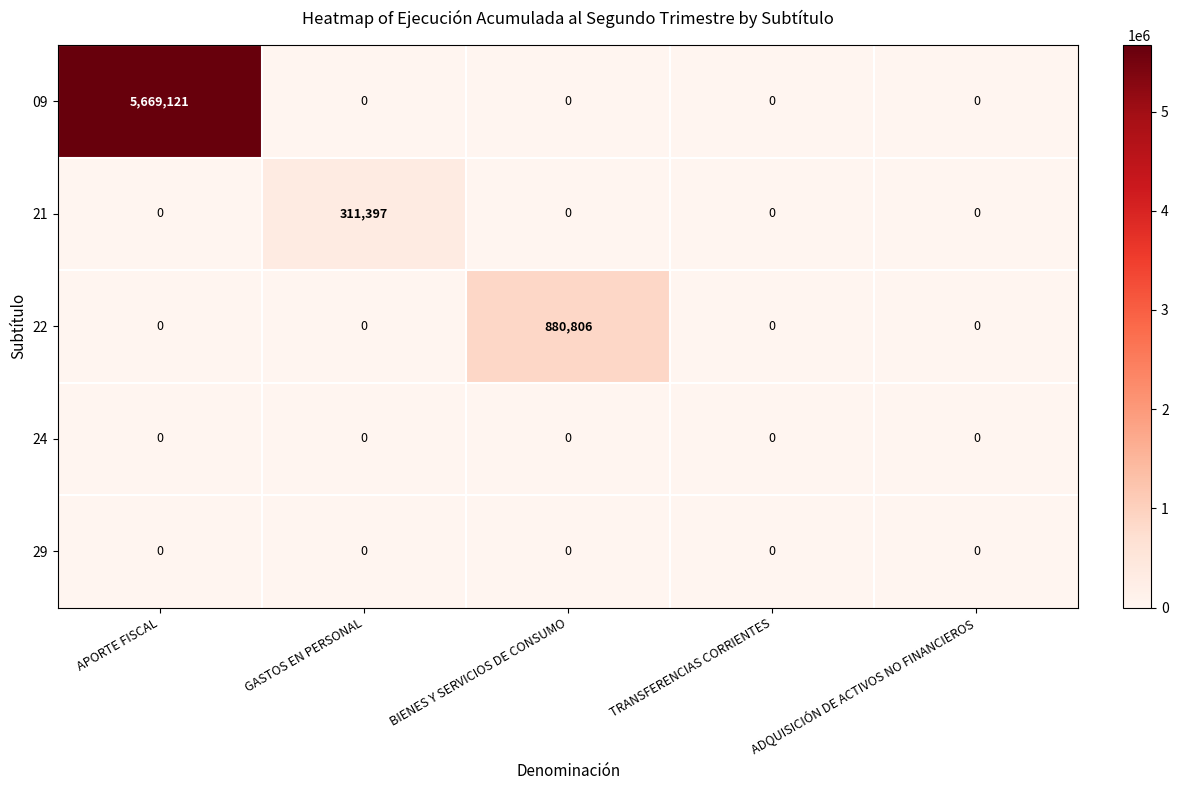

How many data points does each series have?

5